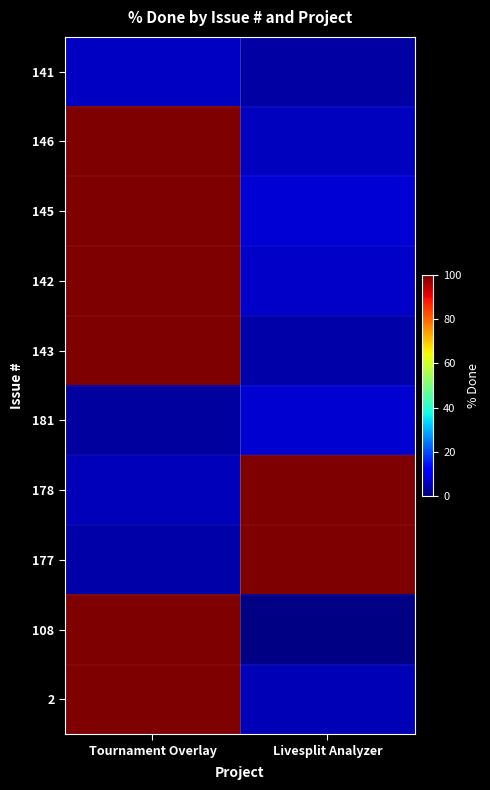

At how many categories does at least one series exceed 69?

2